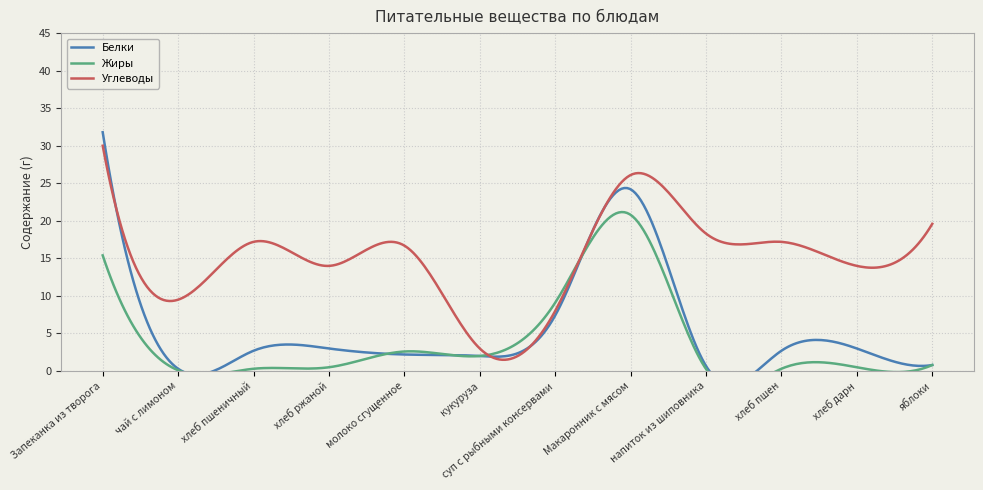

At which category does Жиры reach its first local peak?

молоко сгущенное